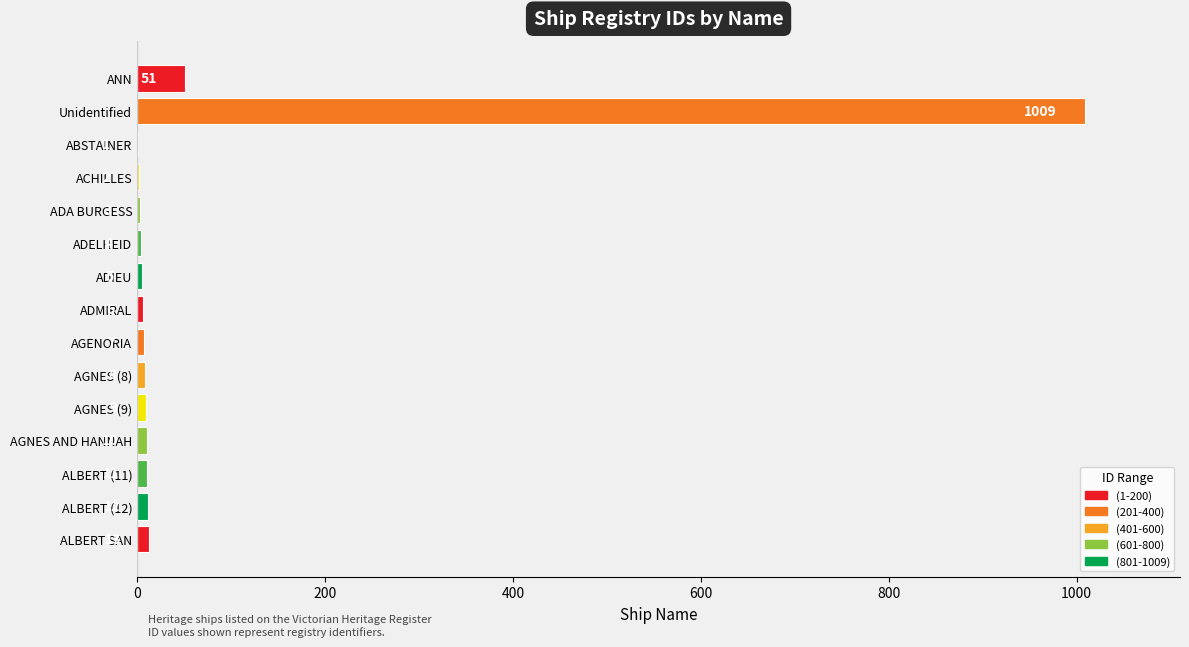

What is the sum of the values at AGNES AND HANNAH and ADA BURGESS?

13